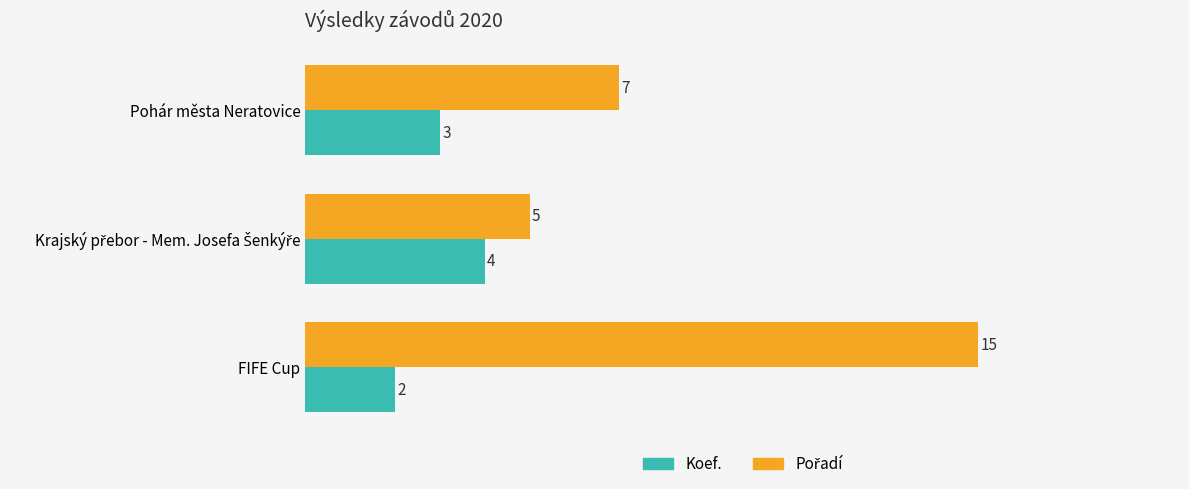

At which category is the sum across all series the highest?

FIFE Cup